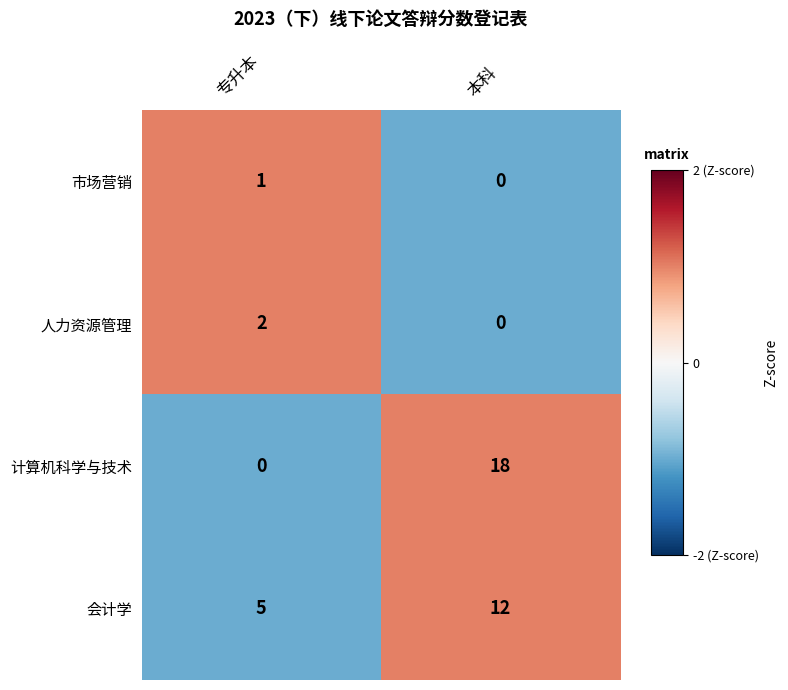

Which series has the largest total across all categories?

计算机科学与技术